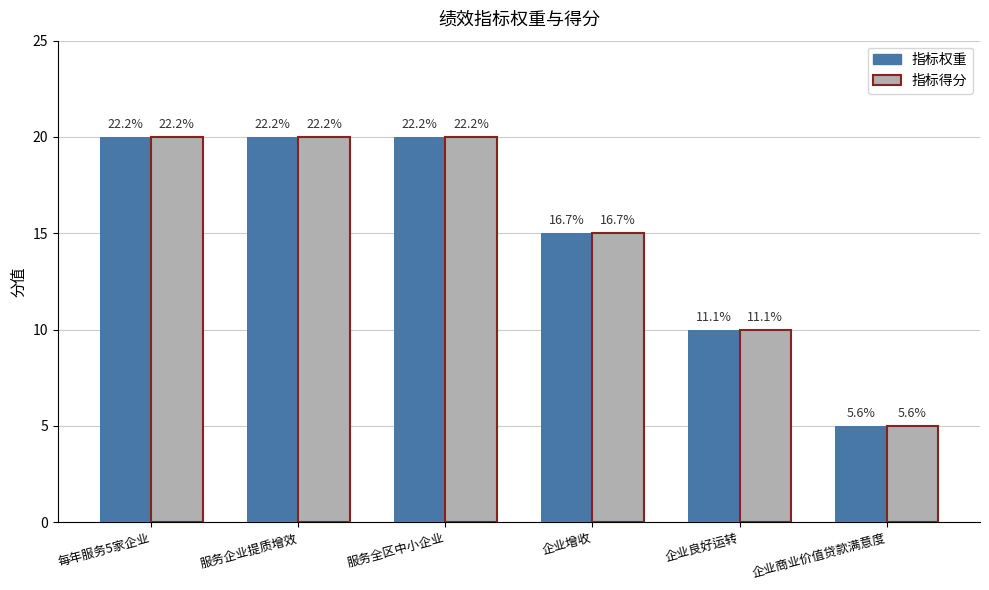

Between 企业增收 and 企业商业价值贷款满意度, which is larger?

企业增收